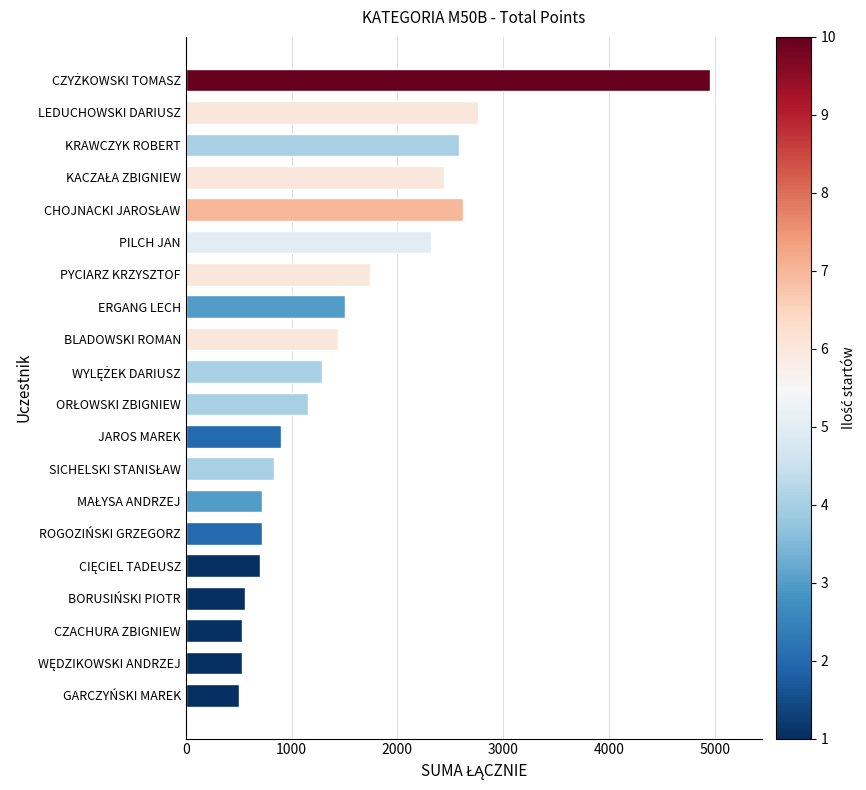

The value at LEDUCHOWSKI DARIUSZ is 4659. True or false?

False